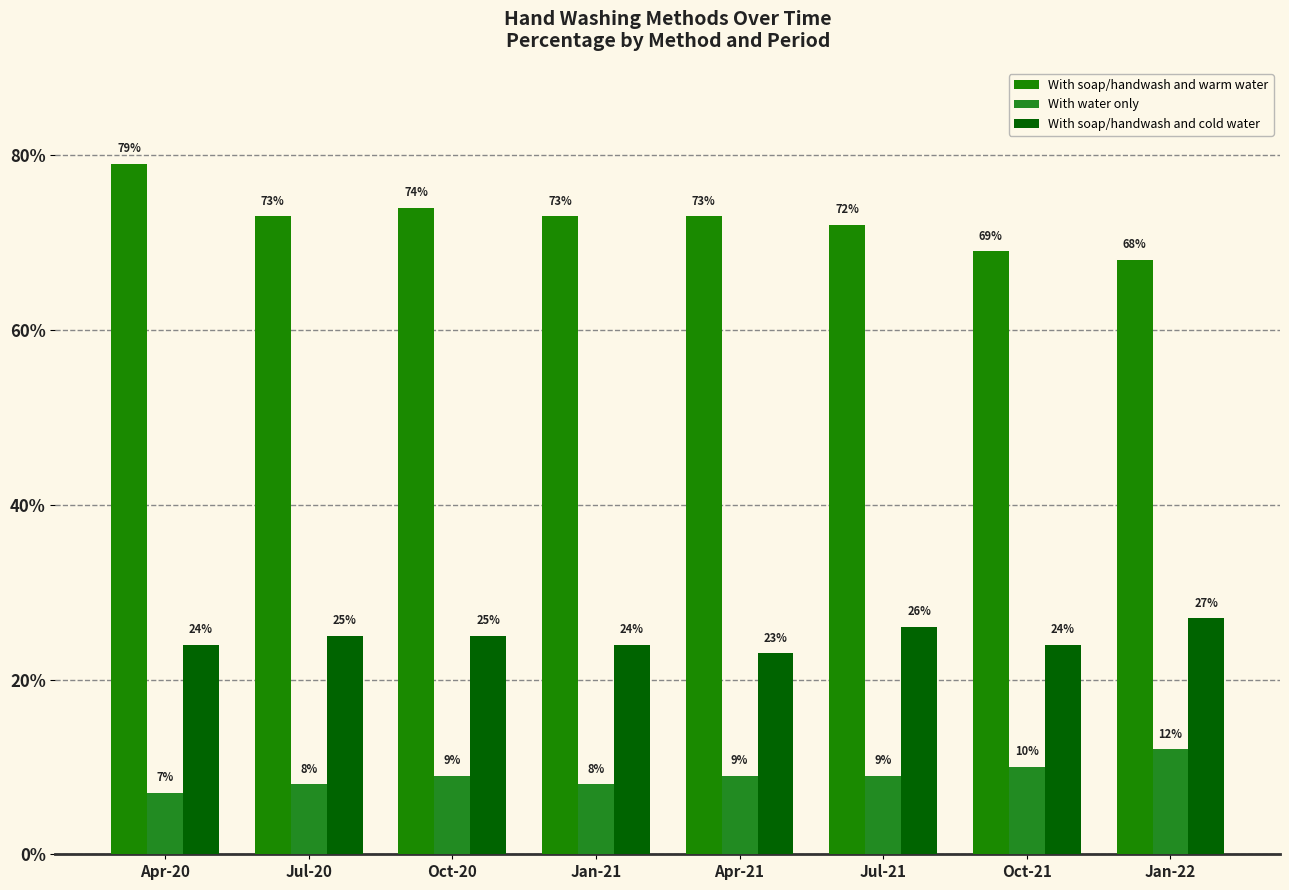

How many categories are shown in the chart?

8